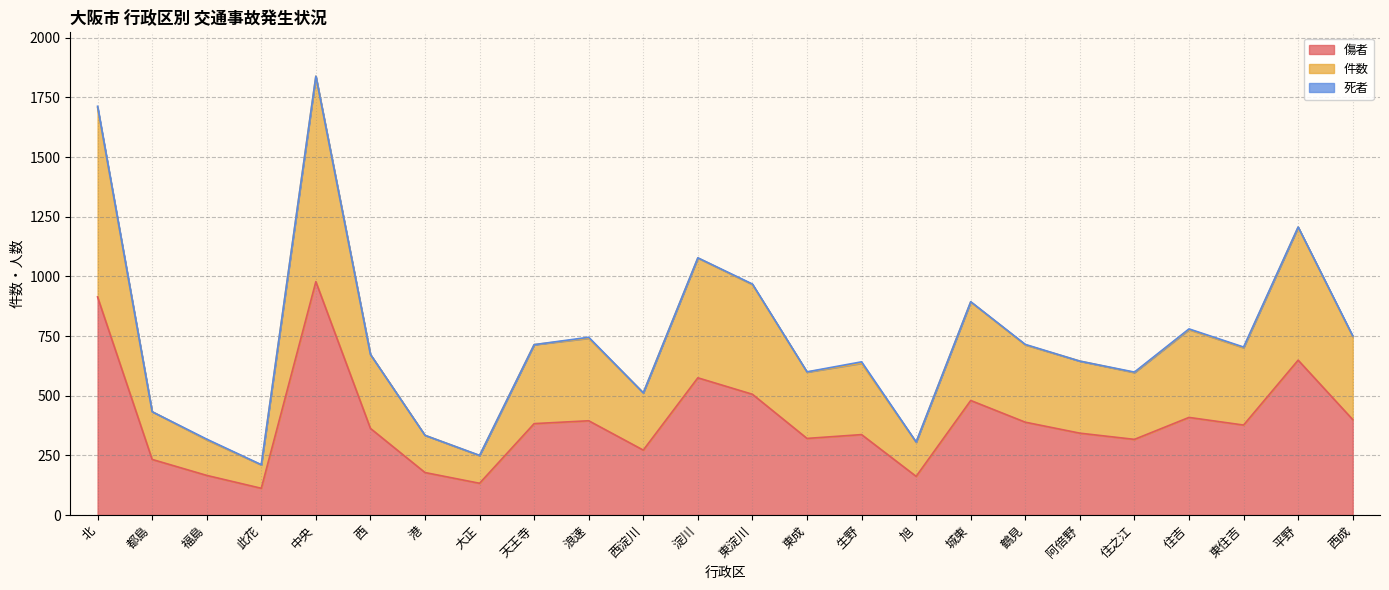

What is the lowest value of the 傷者 series?

112